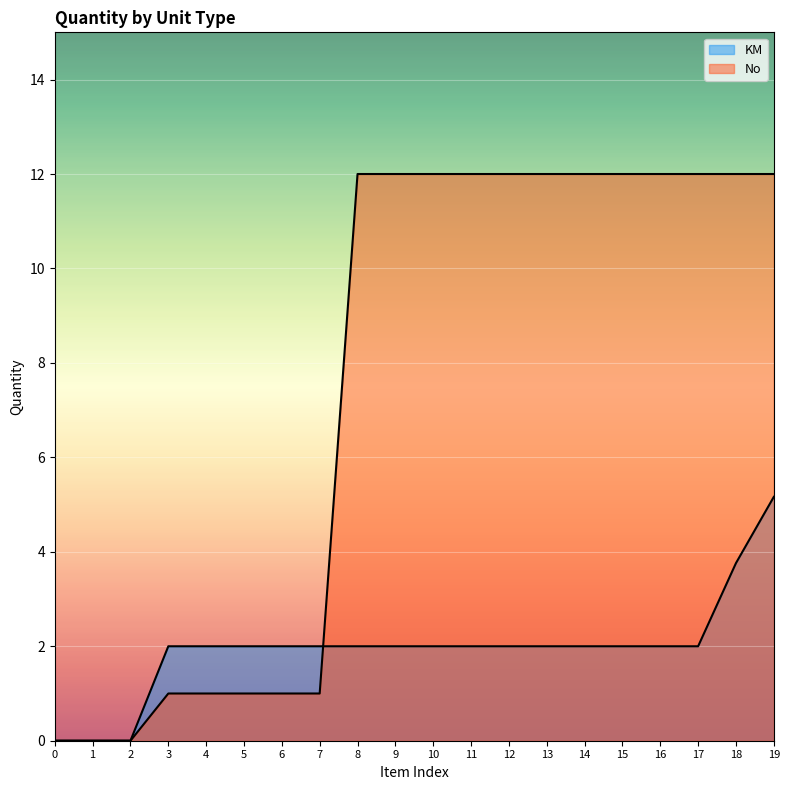

List the series in order of their overall mean, highest first.

No, KM